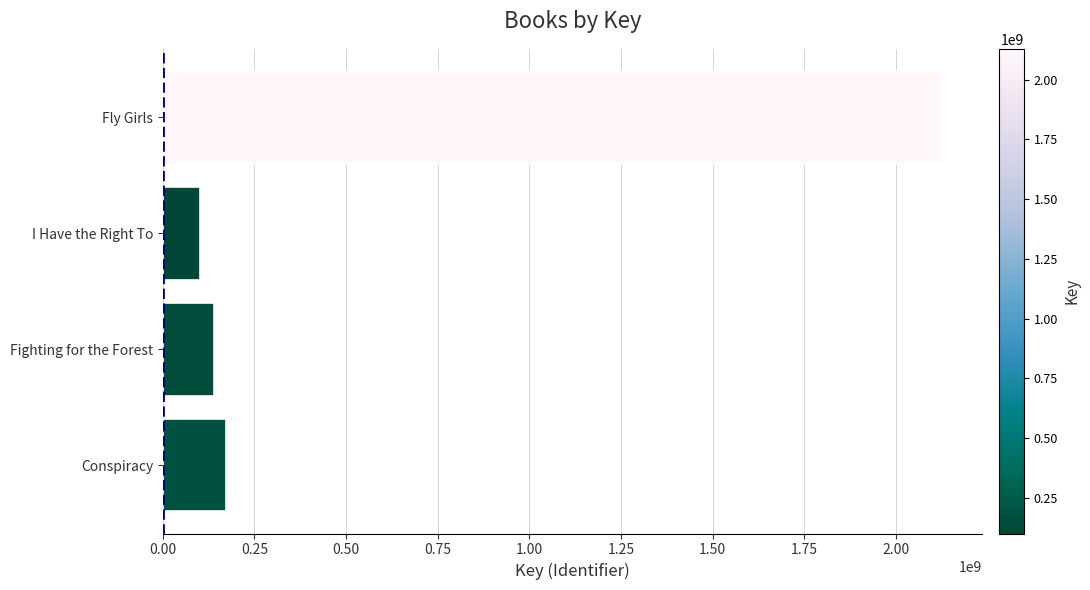

The value at Fighting for the Forest is 140145620. True or false?

True